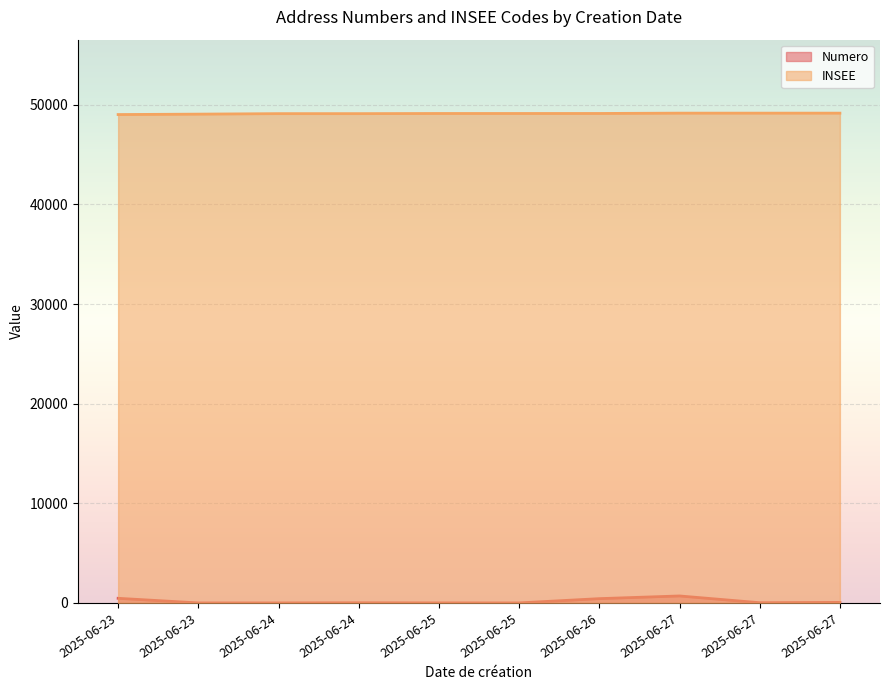

Reading left to right, extract all data points from this chart.

Numero: 464	1	1	15	3	2	431	700	22	54
INSEE: 49018	49060	49109	49109	49125	49125	49127	49160	49160	49160